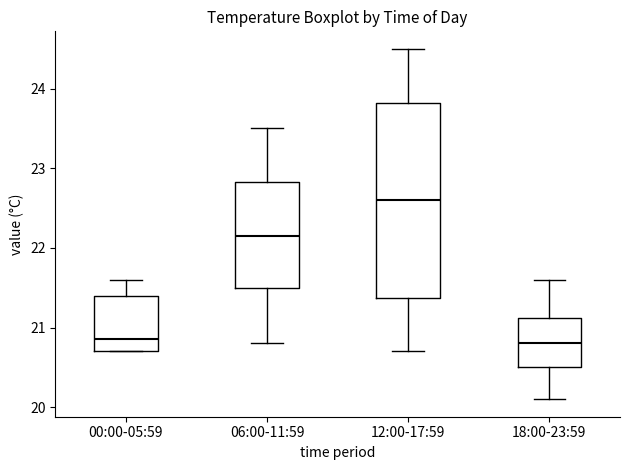

Reading left to right, read every box against the y-axis: the position of its median line, the range the box covers, and the ends of its whiskers. The values are not printed on the chart, so give them approximately, as read against the axis.

00:00-05:59: median 20.9, box 20.7 to 21.4, whiskers 20.7 to 21.6
06:00-11:59: median 22.2, box 21.5 to 22.8, whiskers 20.8 to 23.5
12:00-17:59: median 22.6, box 21.4 to 23.8, whiskers 20.7 to 24.5
18:00-23:59: median 20.8, box 20.5 to 21.1, whiskers 20.1 to 21.6